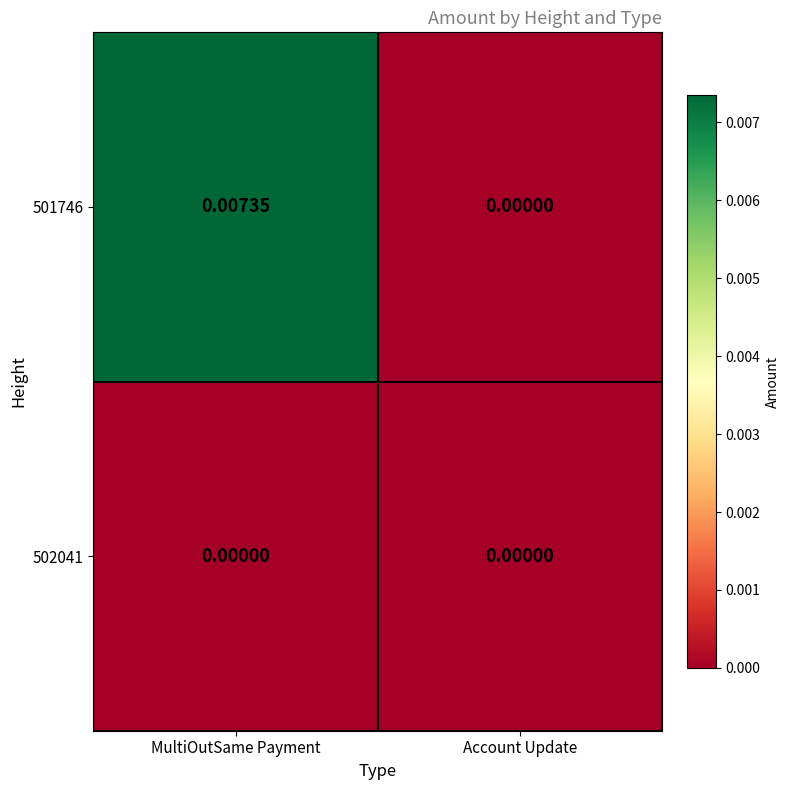

Which category has the highest value in the 501746 series?

MultiOutSame Payment